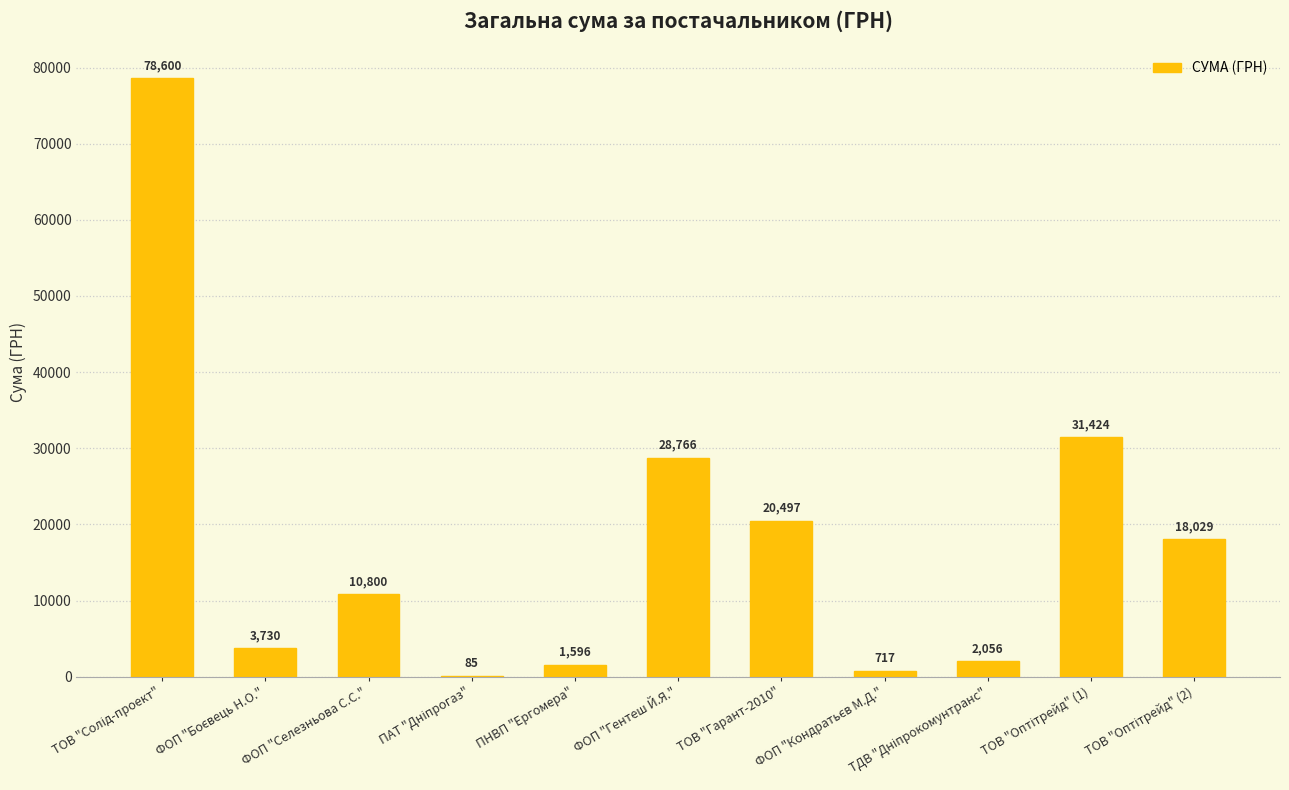

What is the maximum value shown in the chart?

78600.0